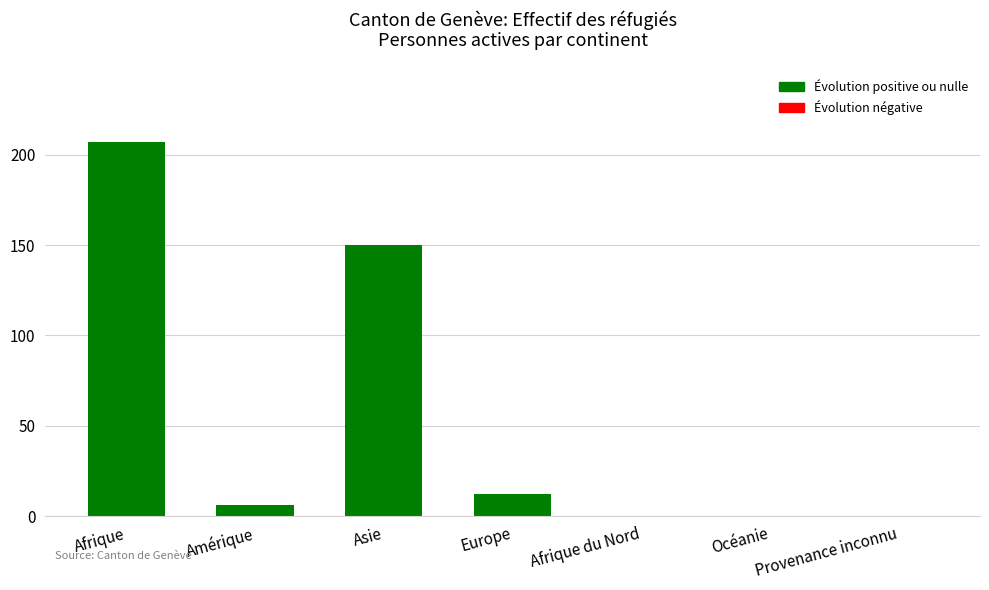

What is the sum of the values at Océanie and Asie?

150